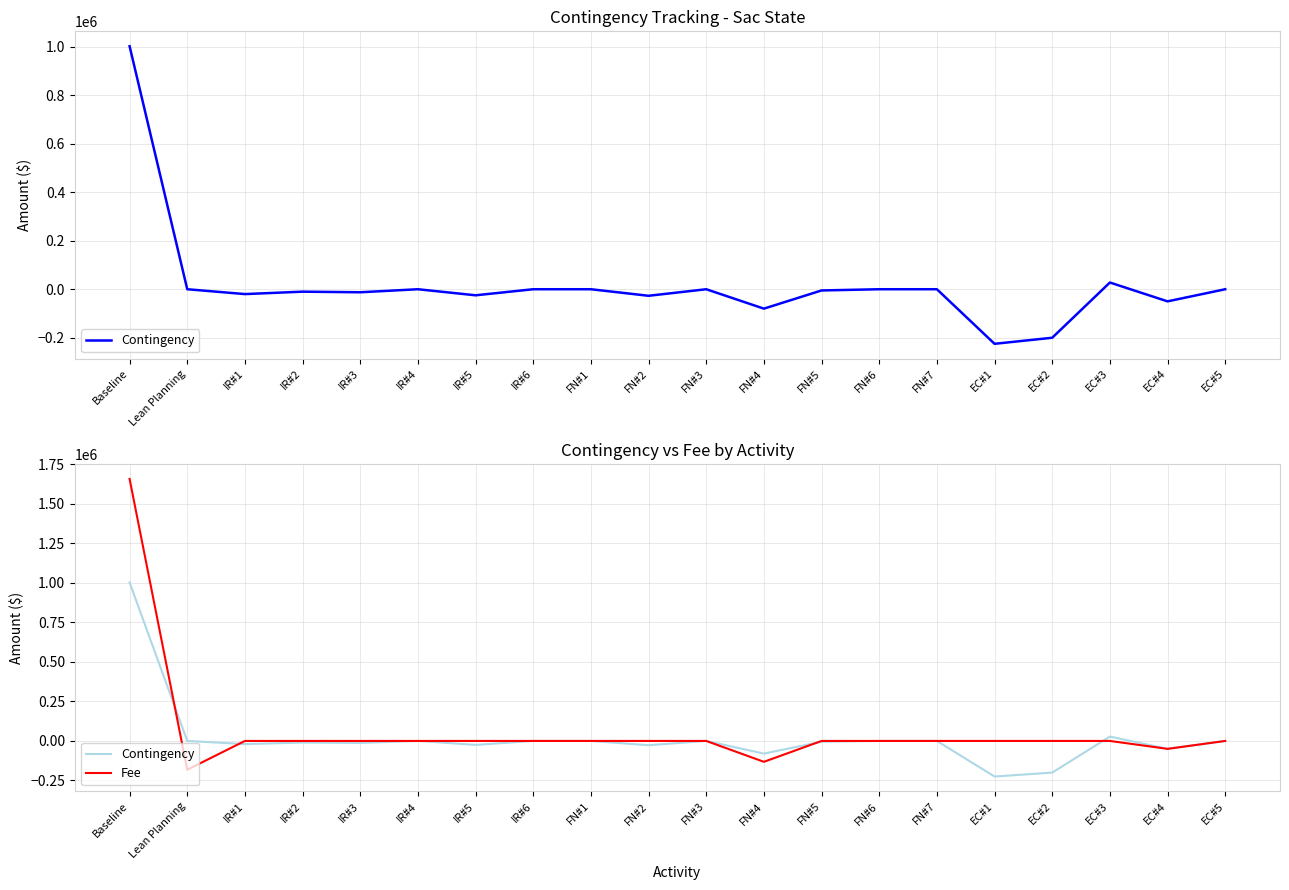

Which series has the largest total across all categories?

Fee